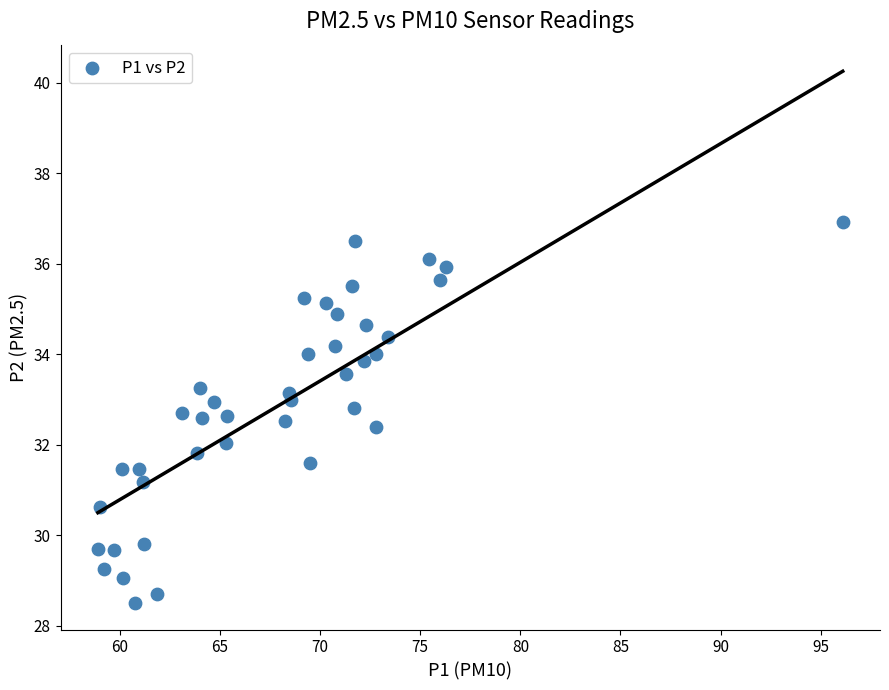

How many data points are displayed?

40